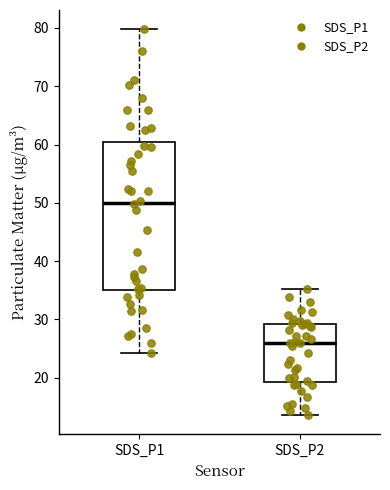

Reading left to right, transcribe this box plot: for each box, give where its median line is, the range the box spans, and where its two whiskers end, as read against the y-axis. The values are not printed on the chart, so give them approximately, as read against the axis.

SDS_P1: median 50, box 35 to 60, whiskers 24 to 80
SDS_P2: median 26, box 19 to 29, whiskers 14 to 35